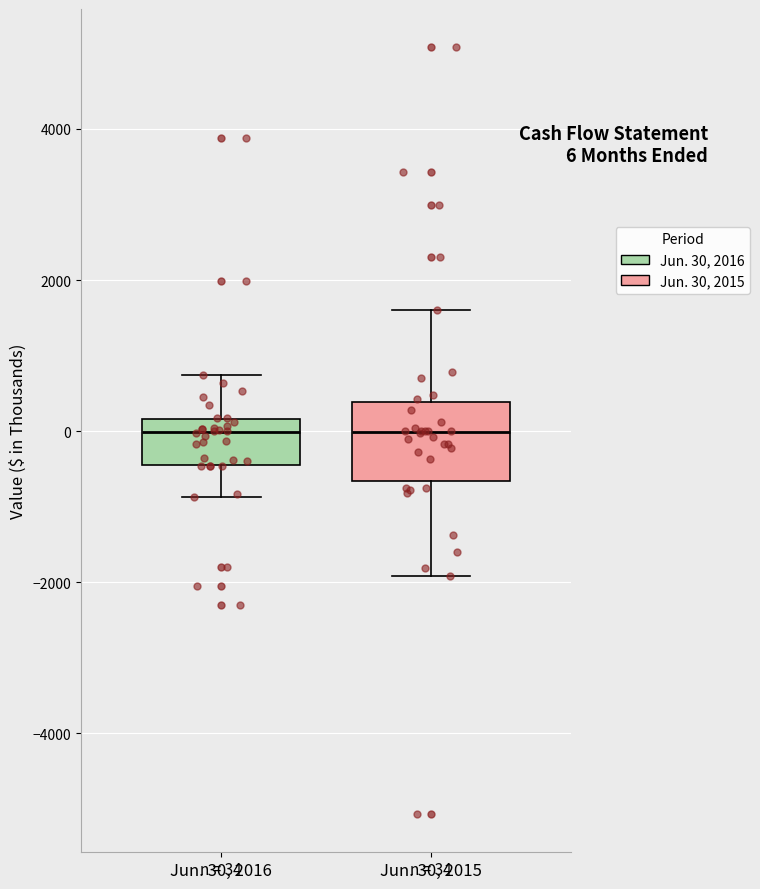

Which box is the tallest, from its lower edge to its upper edge?

Jun. 30, 2015